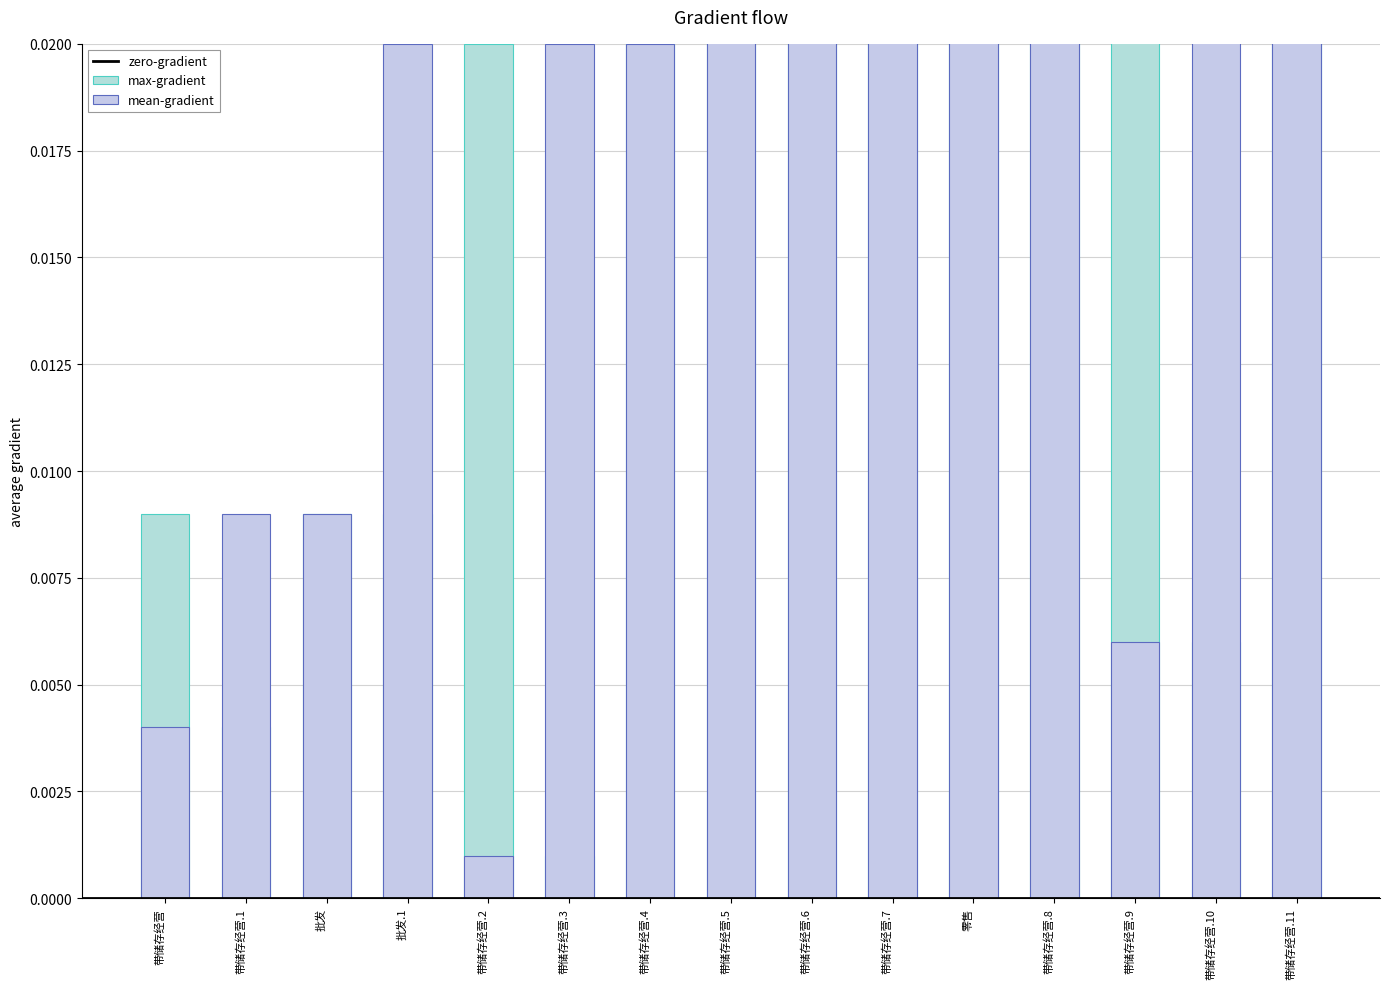

How many bars are there in each group?

2